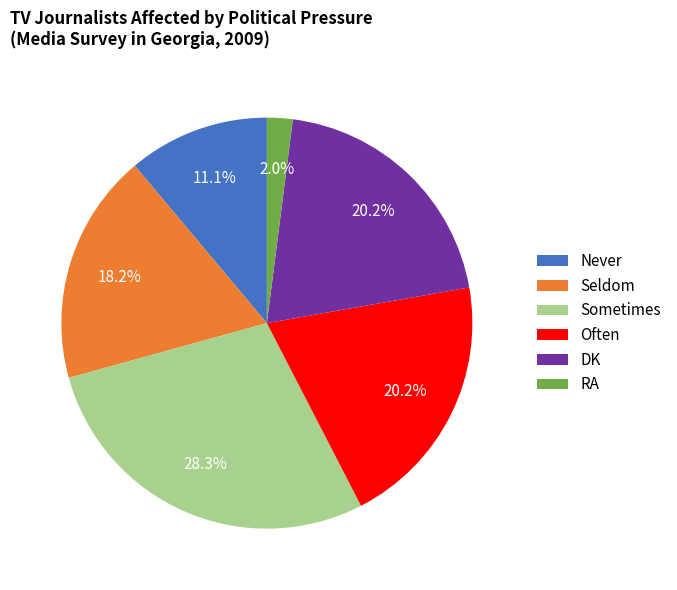

What percentage is the Often slice, to the nearest percent?

20%